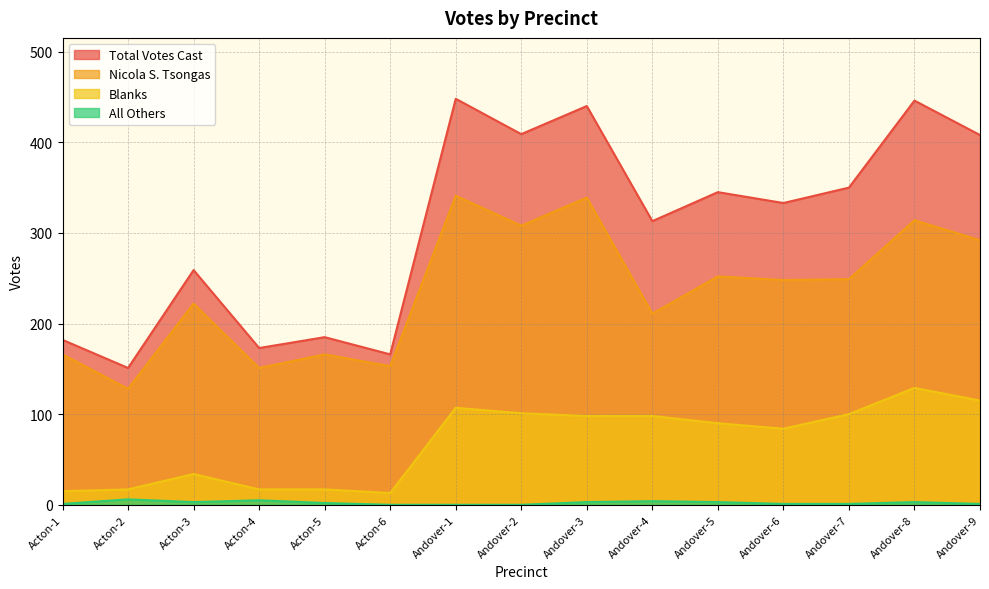

At which label does Blanks reach its minimum?

Acton-6